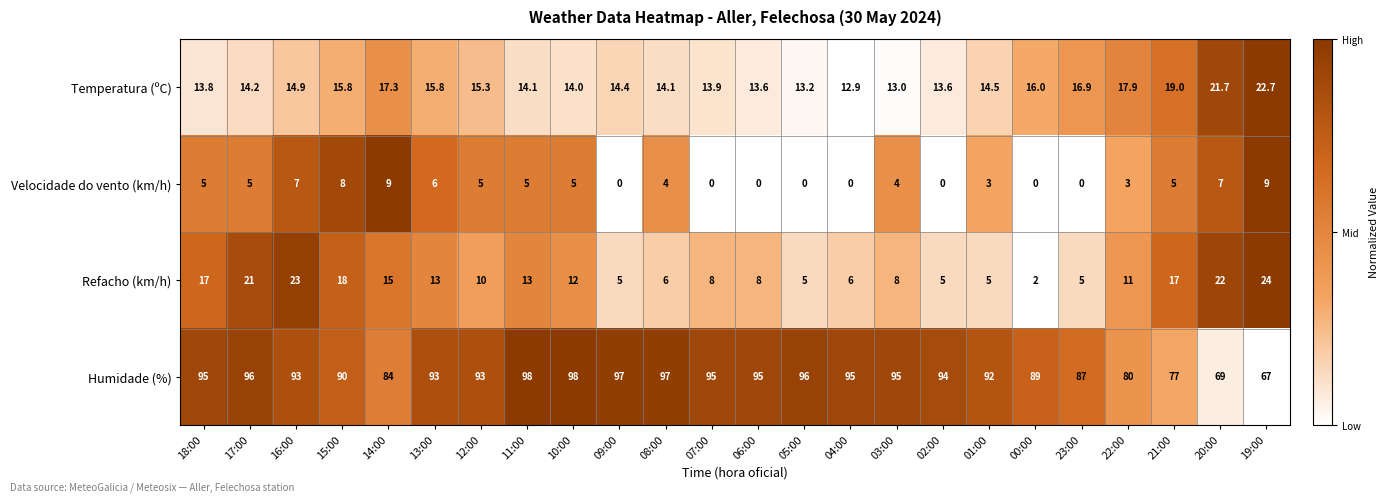

Rank the series at 07:00 from lowest to highest value.

Velocidade do vento (km/h), Refacho (km/h), Temperatura (ºC), Humidade (%)